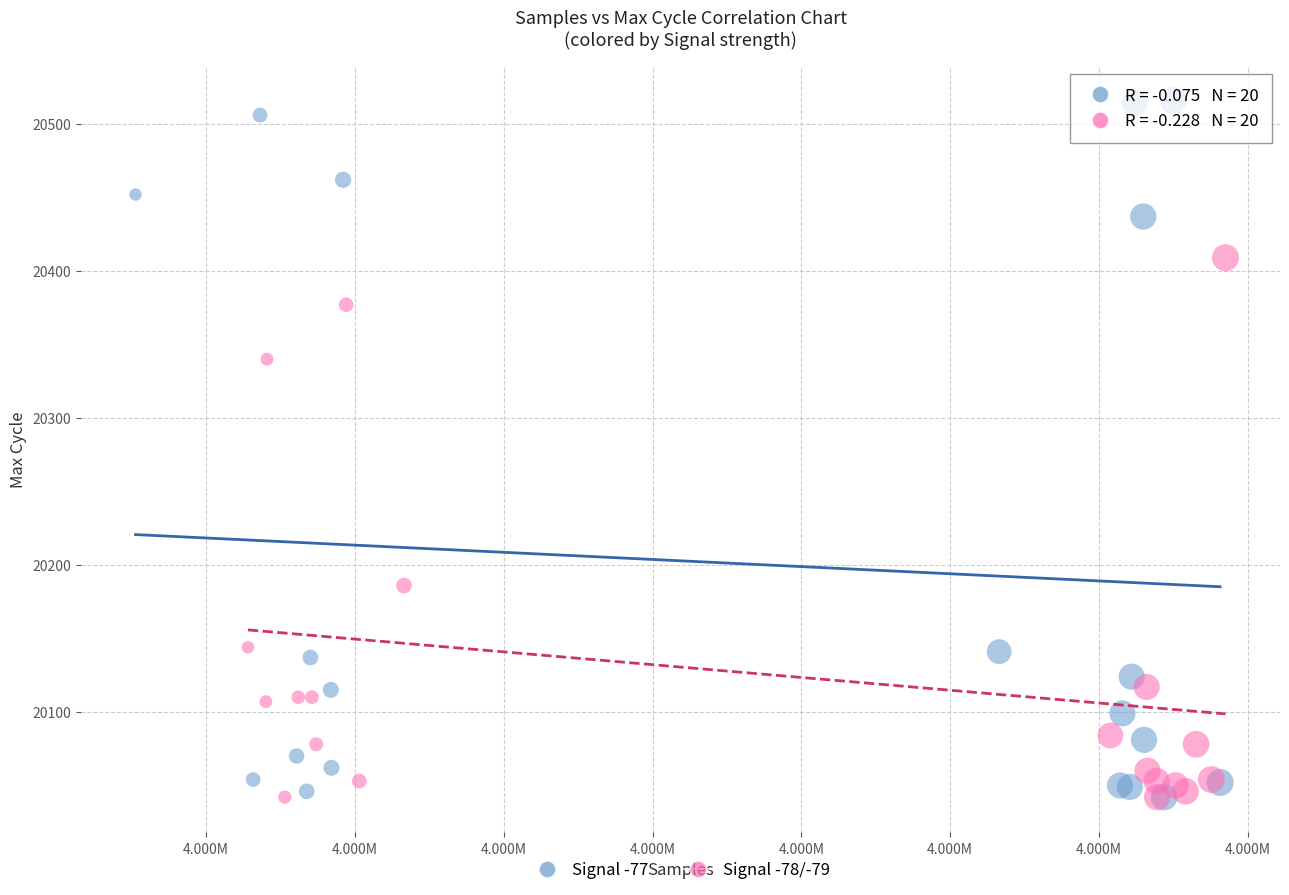

Which series contains the highest Y value?

Signal -77